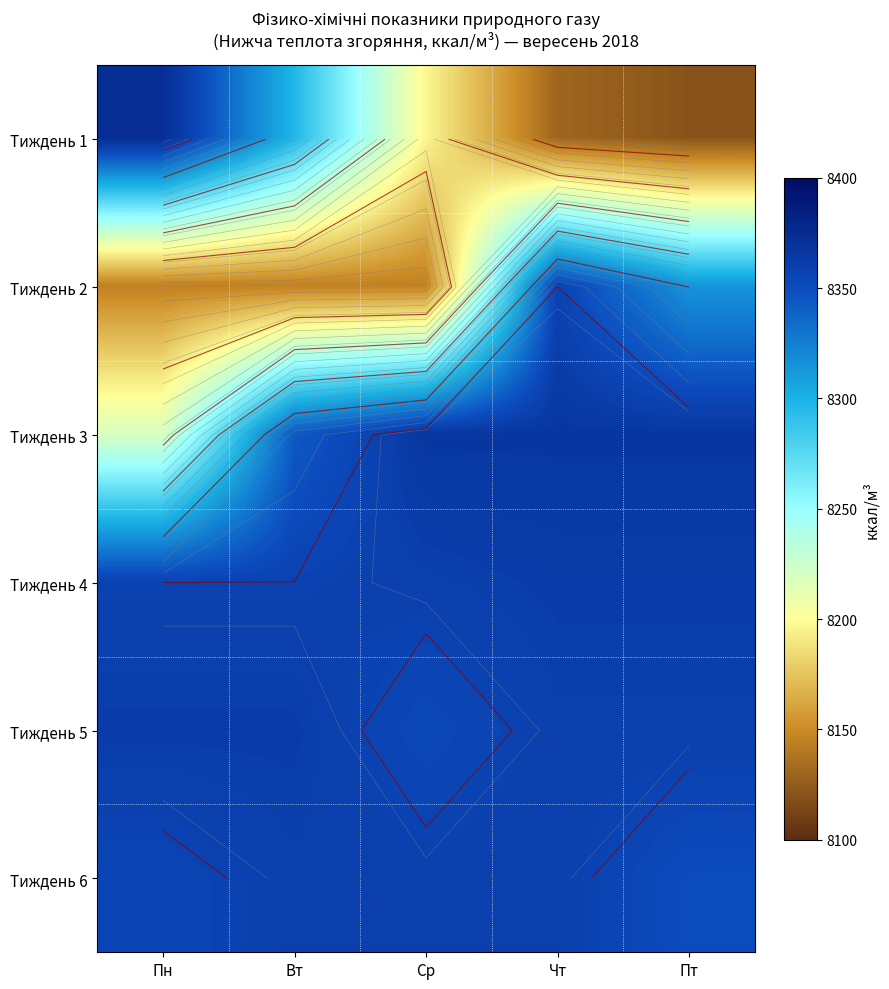

What value does the Тиждень 3 series have at Пт?

8366.8